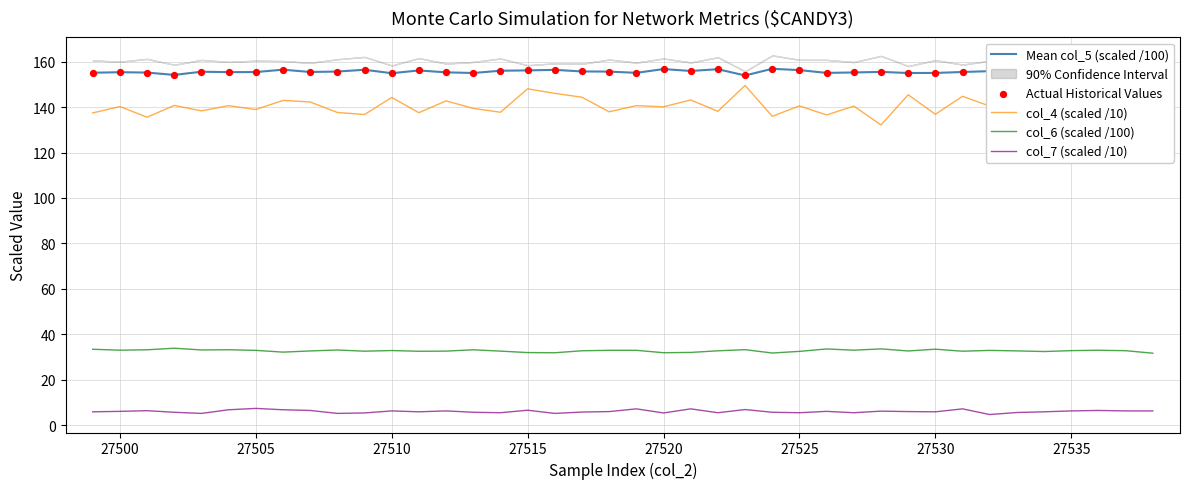

What are all the series names shown in the legend?

Mean col_5 (scaled /100), col_4 (scaled /10), col_6 (scaled /100), col_7 (scaled /10), Actual Historical Values